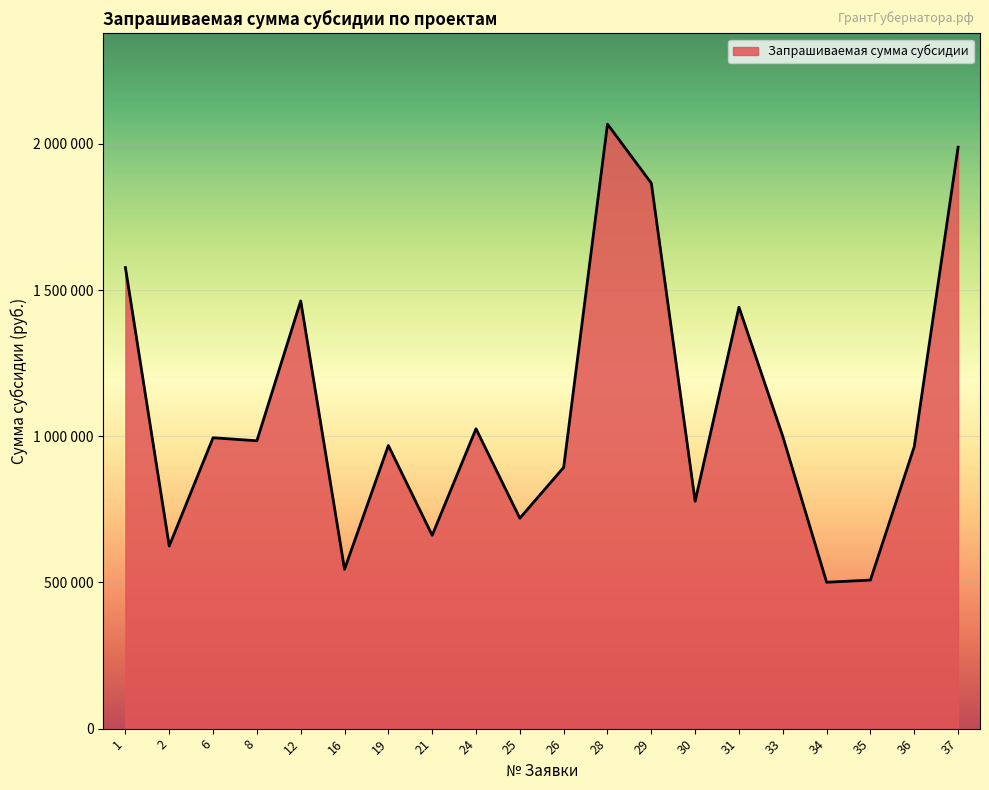

True or false: the data shows 810871.3 at 35.

False